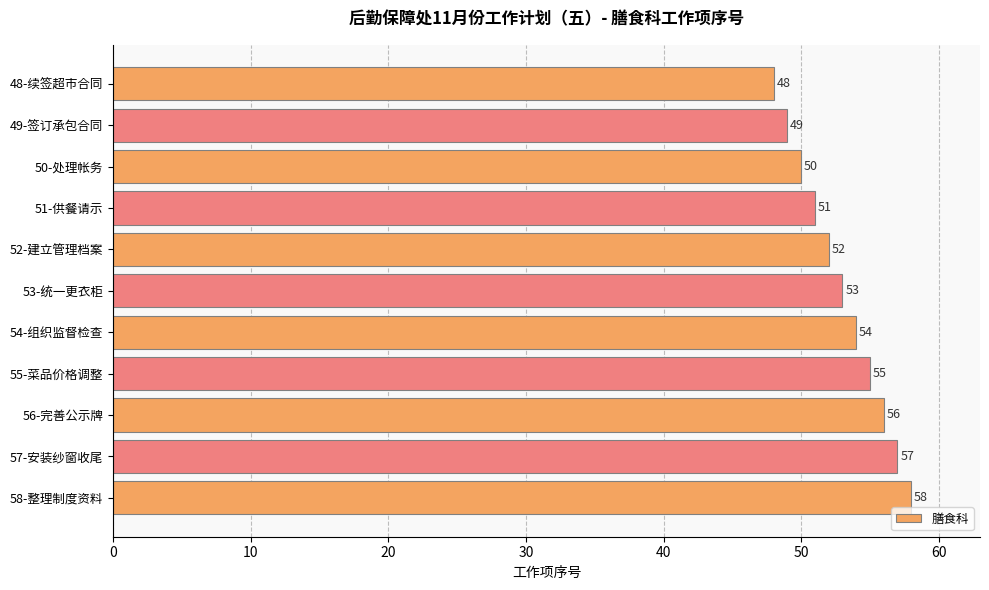

What is the difference between the maximum and second lowest values?

9